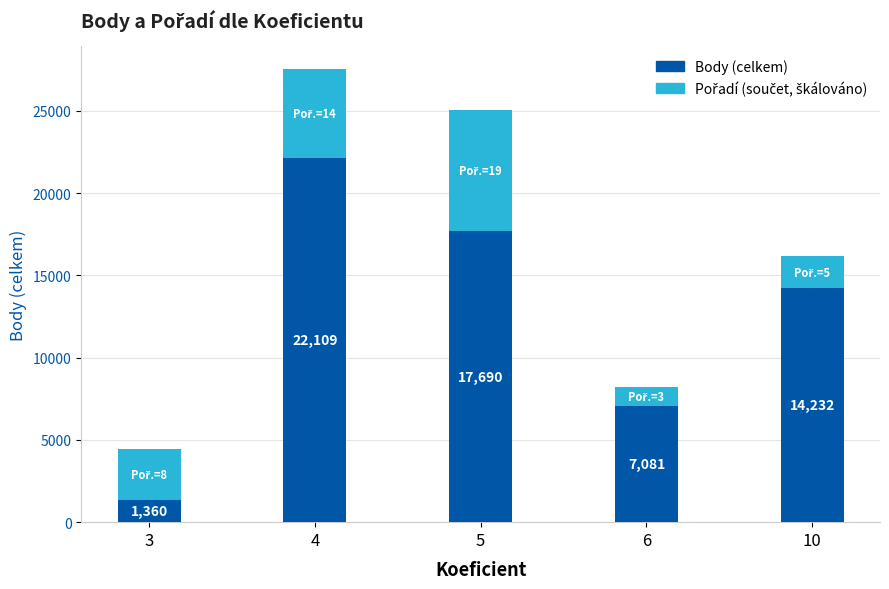

At which category is the sum across all series the highest?

4